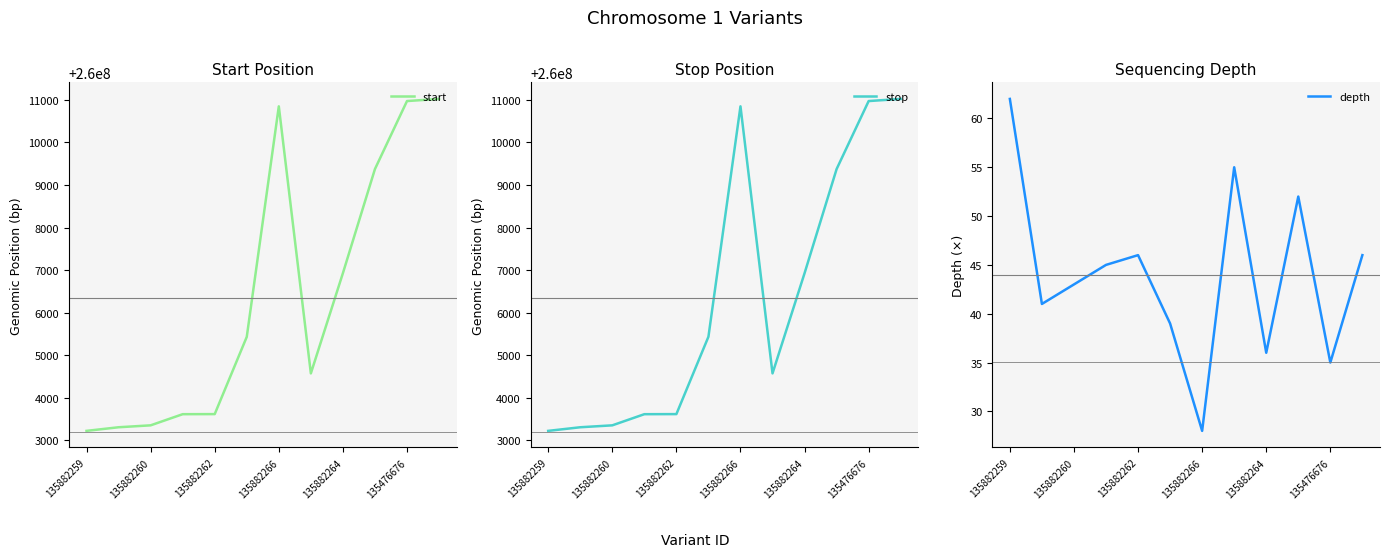

The start series shows 260010848 at 135882266. True or false?

True